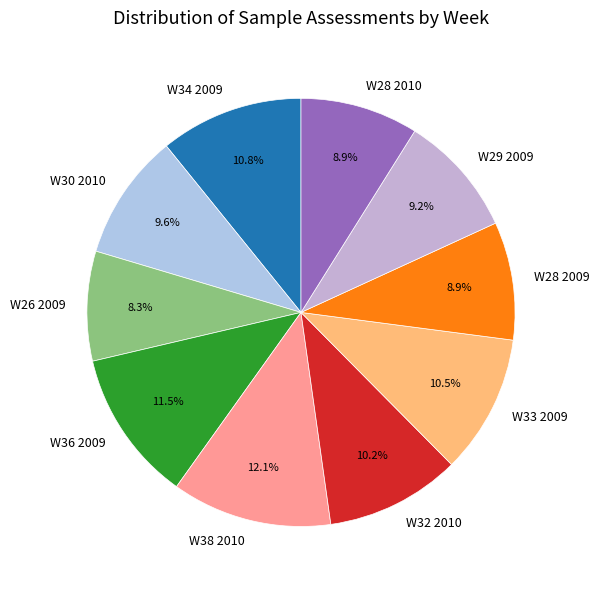

Approximately how many times larger is the value at W26 2009 compared to W30 2010?

0.9